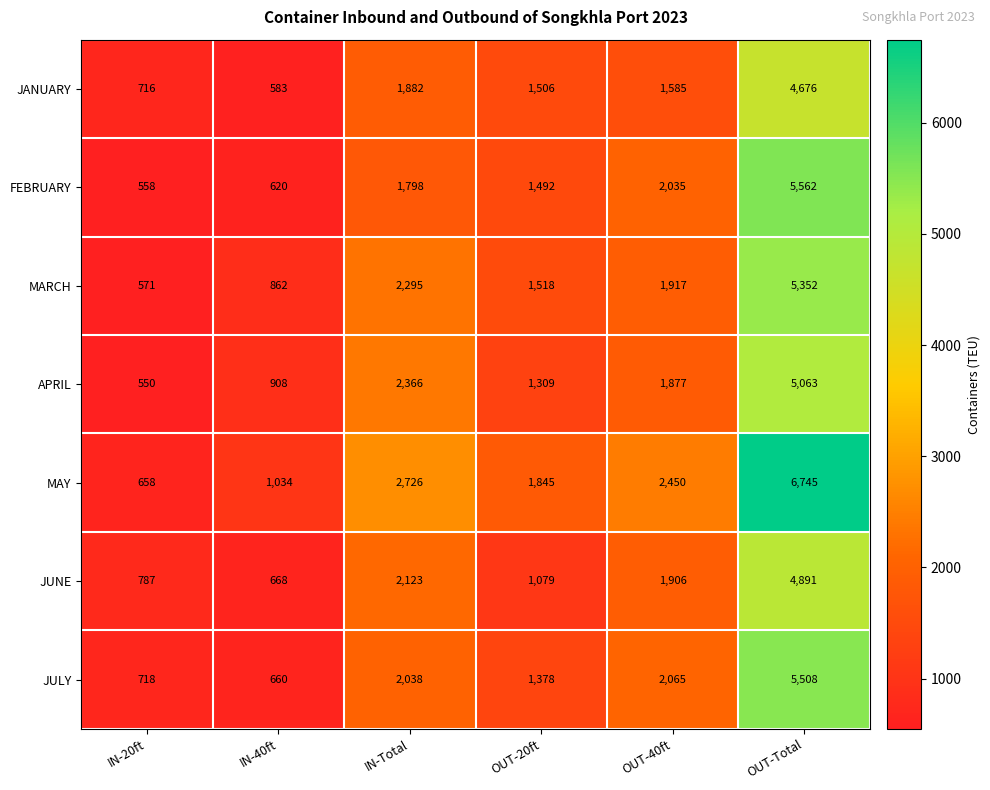

True or false: JANUARY has a value of 336 at OUT-40ft.

False